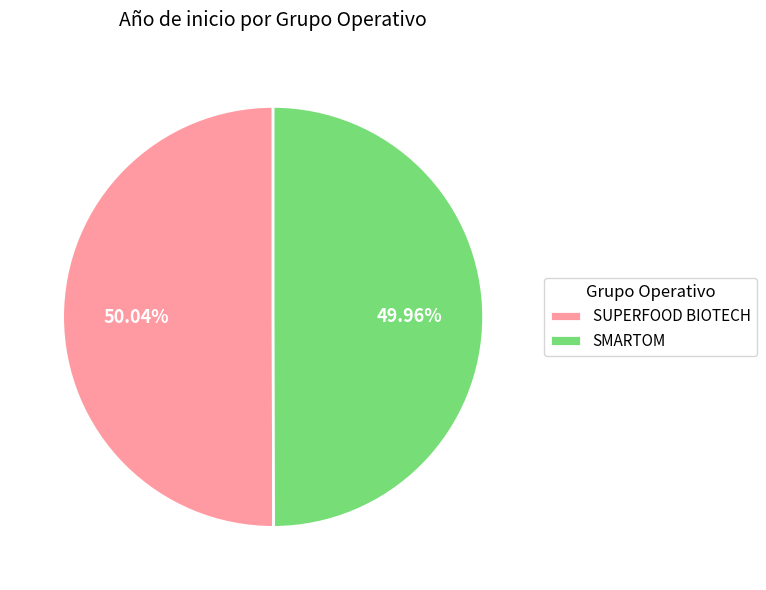

What is the total percentage of SMARTOM and SUPERFOOD BIOTECH?

100.0%